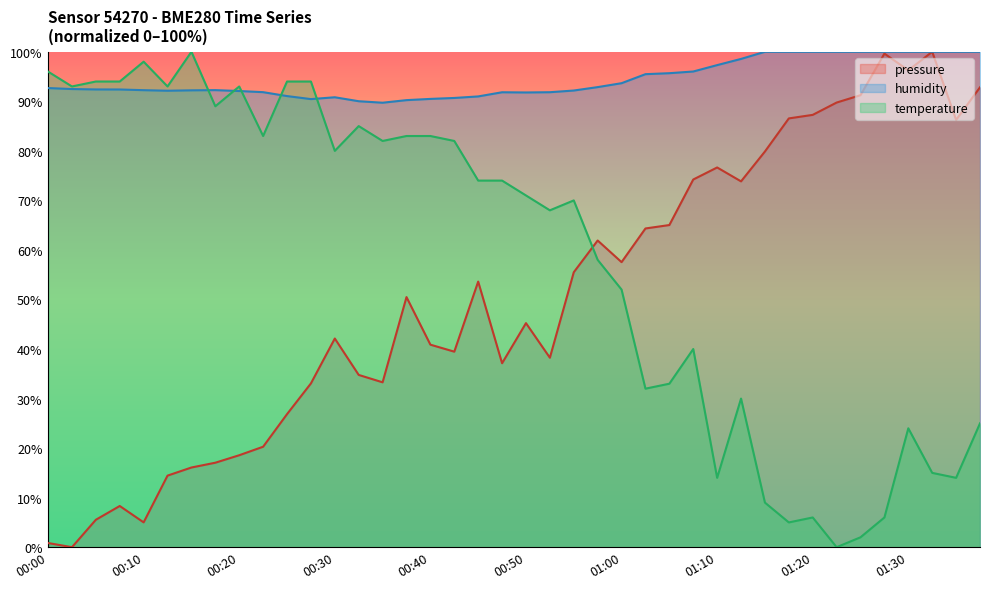

What is the approximate value of pressure at 01:05?

65.0